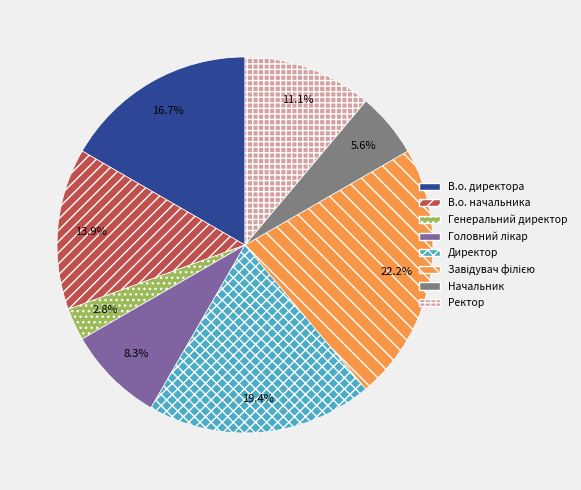

Combined, what portion of the pie is Директор and В.о. начальника?

33.3%